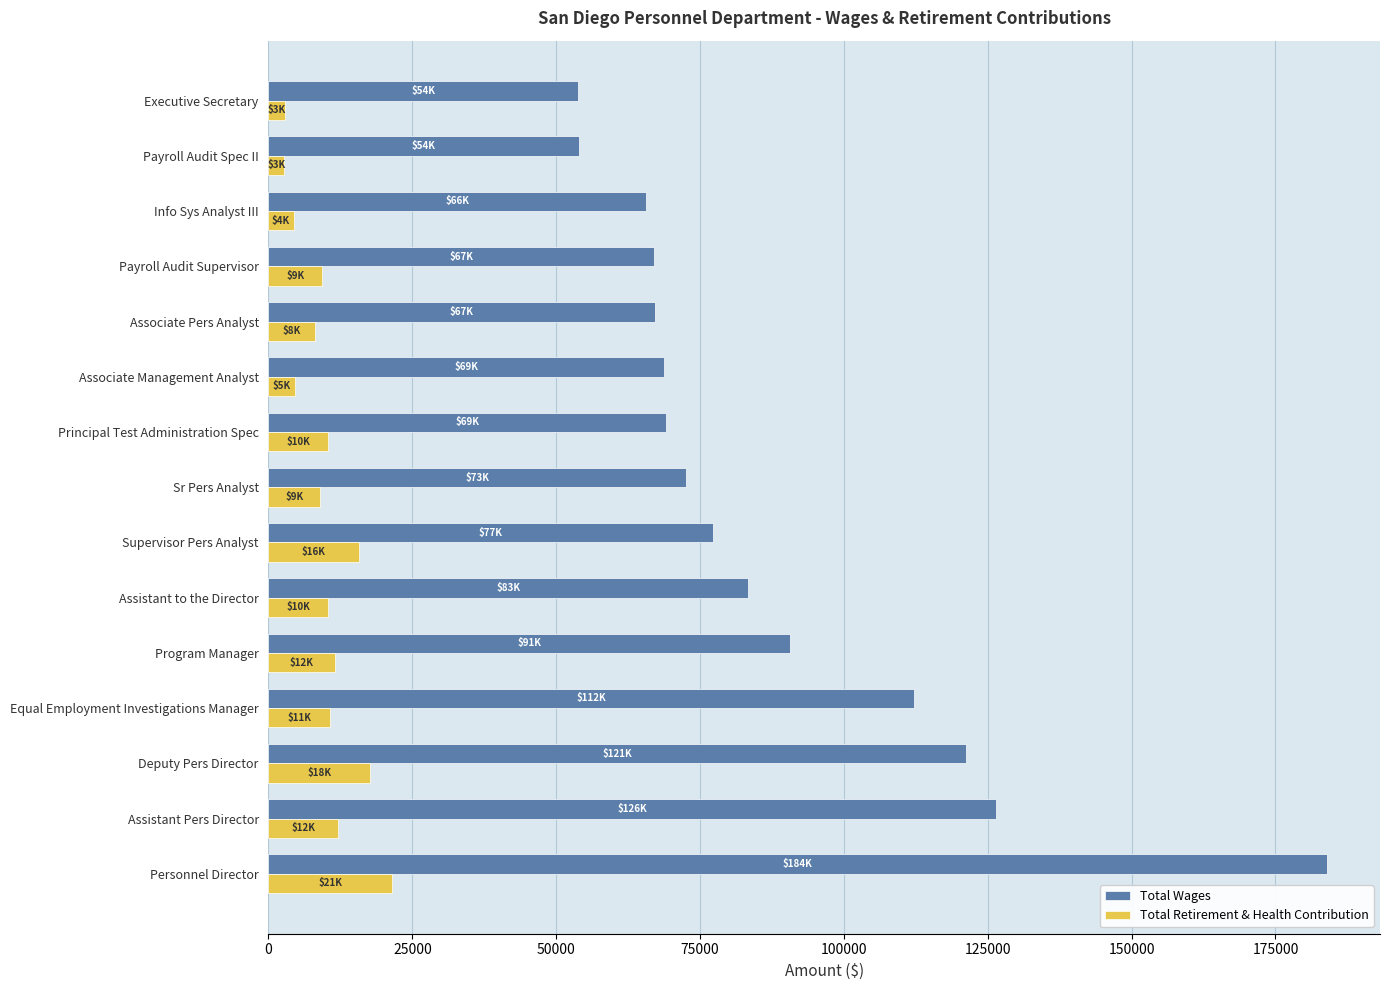

The value of Total Retirement & Health Contribution at Associate Pers Analyst is 8092. True or false?

True